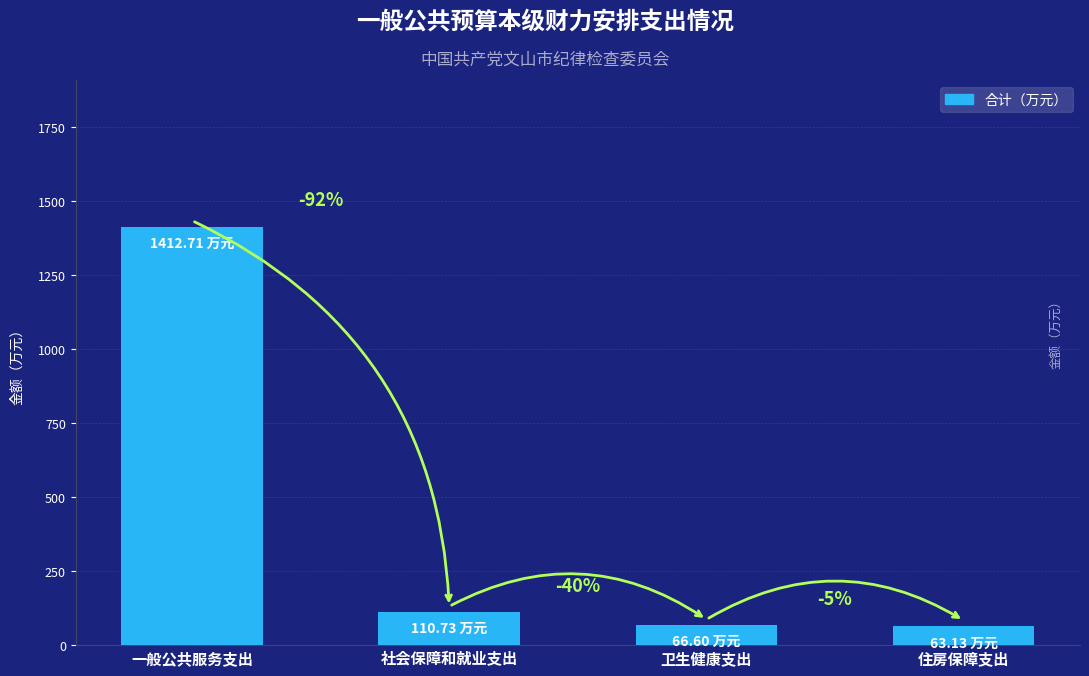

What is the sum of all values?

1653.2